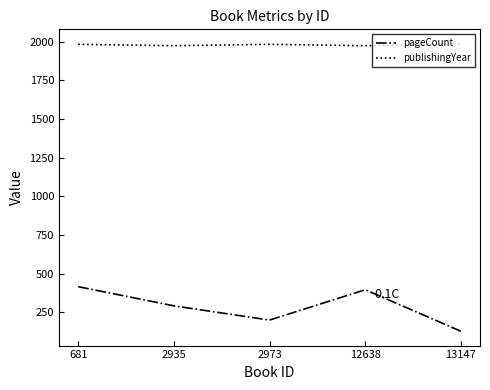

How many lines are shown in the chart?

2